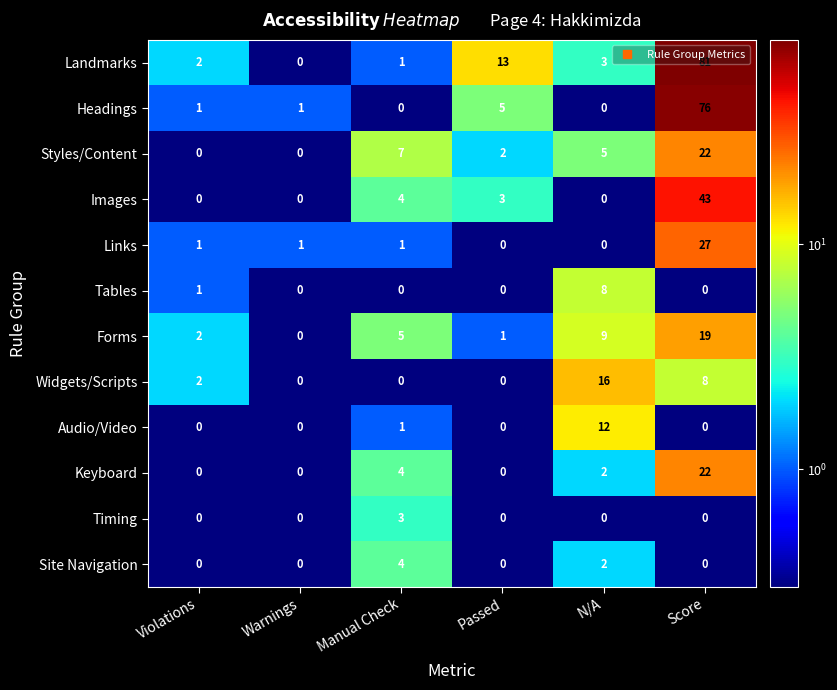

What is the total value across all series at Violations?

9